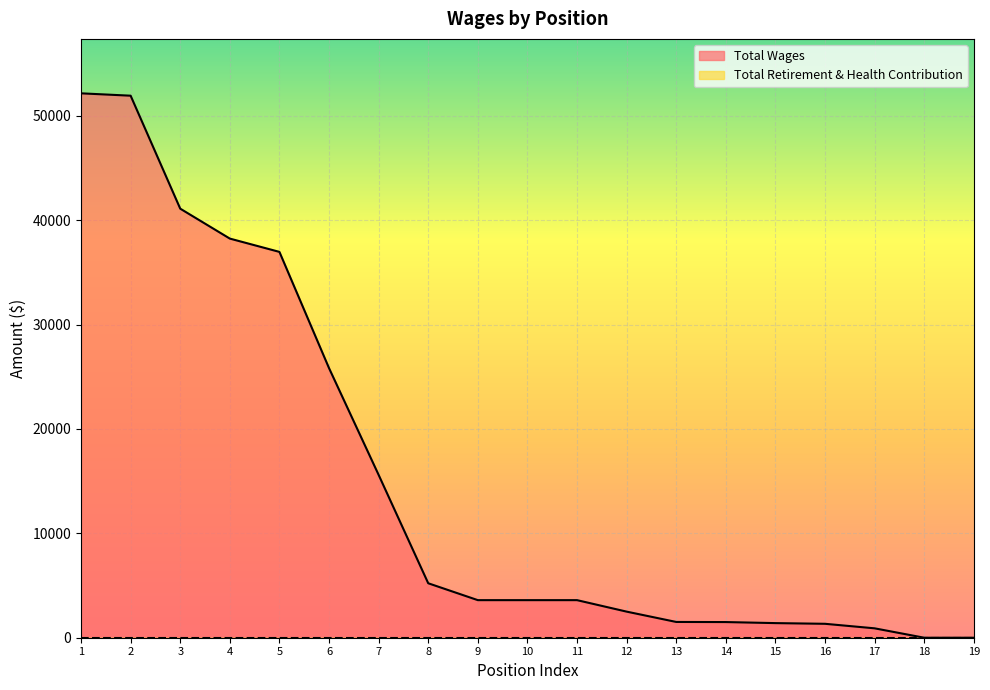

What is the maximum value for Total Wages?

52153